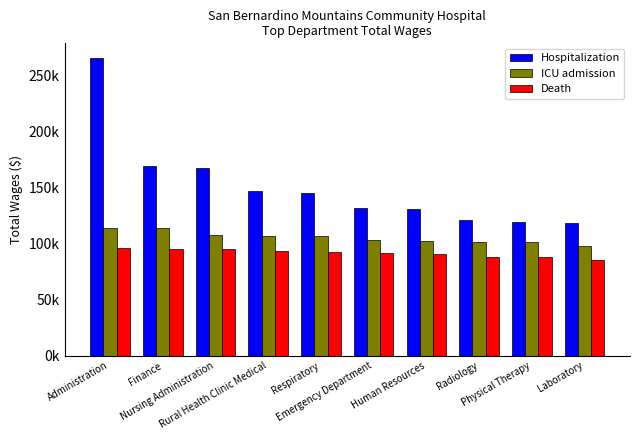

What are all the series names shown in the legend?

Hospitalization, ICU admission, Death